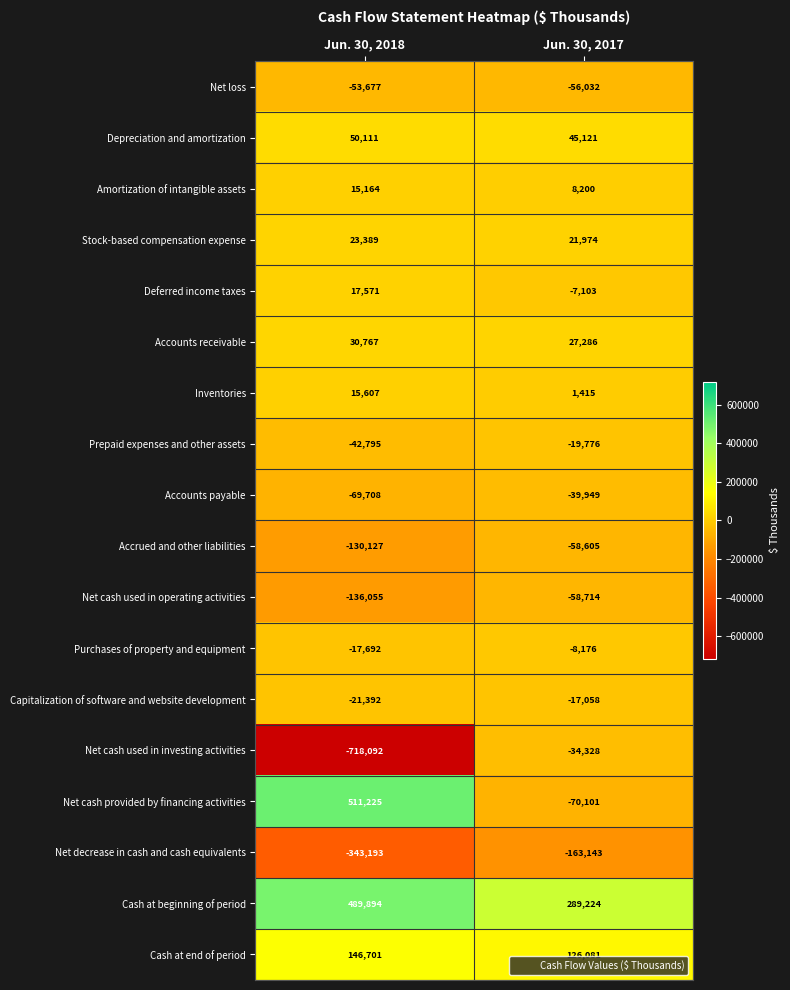

The Net decrease in cash and cash equivalents series shows -454592 at Jun. 30, 2018. True or false?

False